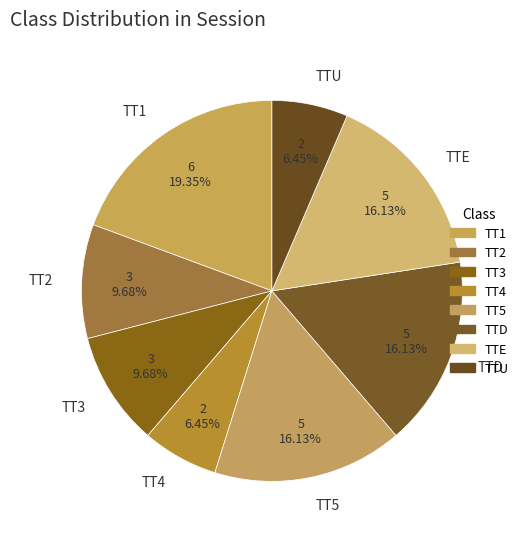

To the nearest percent, what portion does TTE represent?

16%